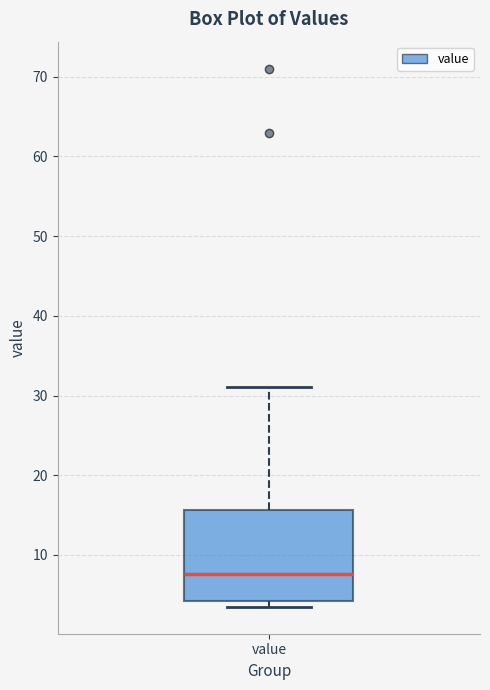

Transcribe this box plot: give where the median line is, the range the box spans, and where the two whiskers end, as read against the y-axis. The values are not printed on the chart, so give them approximately, as read against the axis.

median 8, box 4 to 16, whiskers 4 (just below the box's lower edge) to 31